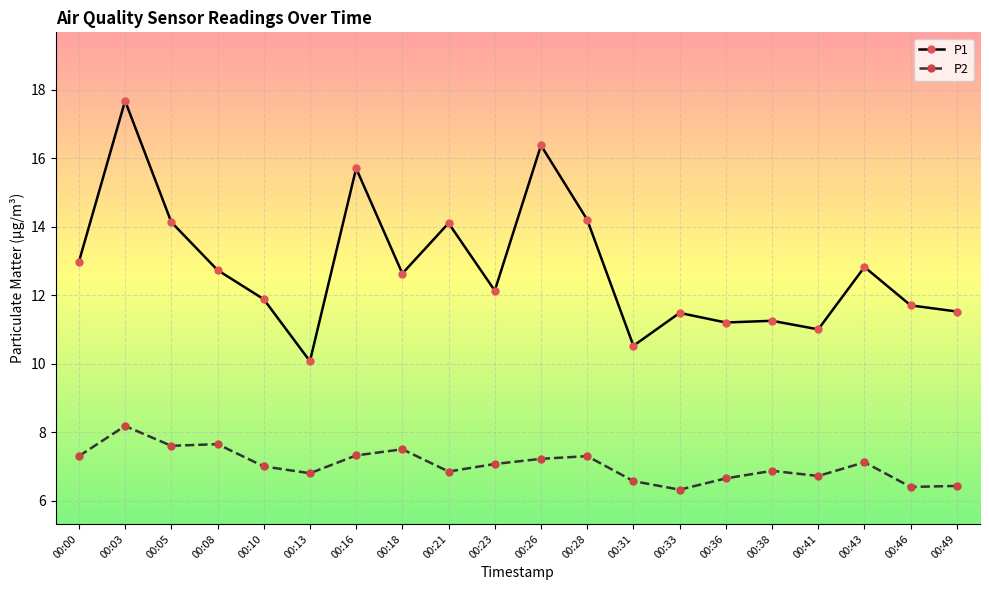

True or false: P1 and P2 cross at least once.

False